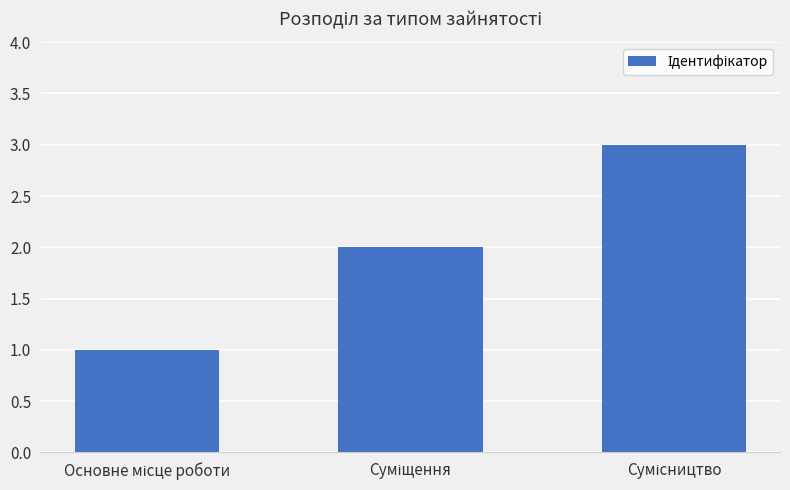

What is the maximum value shown in the chart?

3